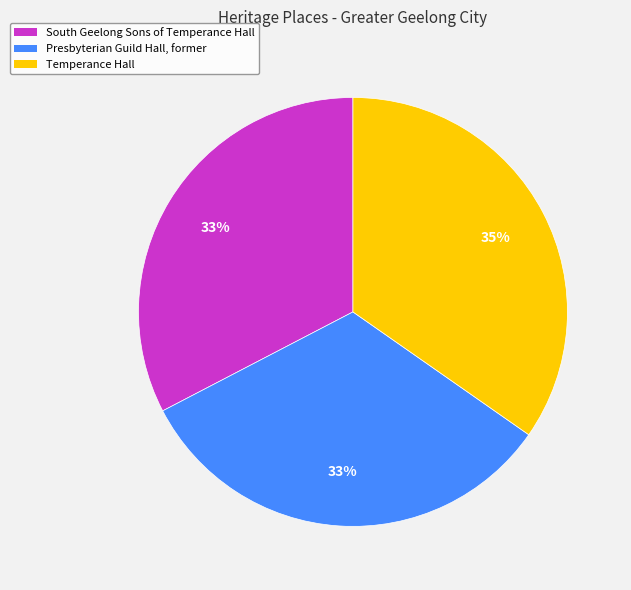

Is there a majority slice in this chart?

No